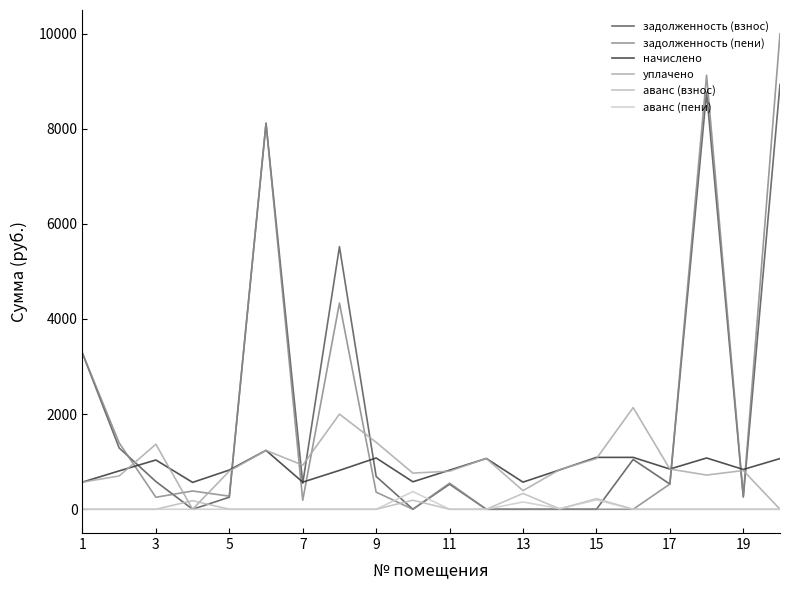

Rank the series by their maximum value, from highest to lowest.

задолженность (пени), задолженность (взнос), уплачено, начислено, аванс (пени), аванс (взнос)